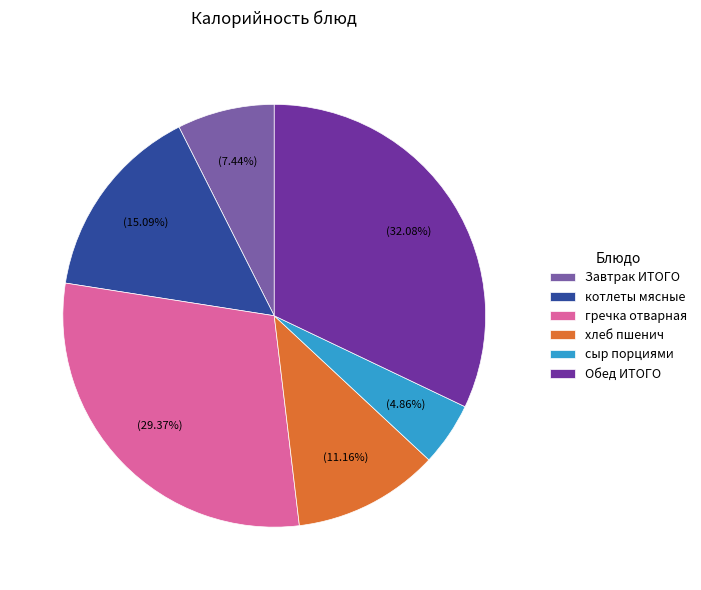

What is the total percentage of хлеб пшенич and сыр порциями?

16.0%